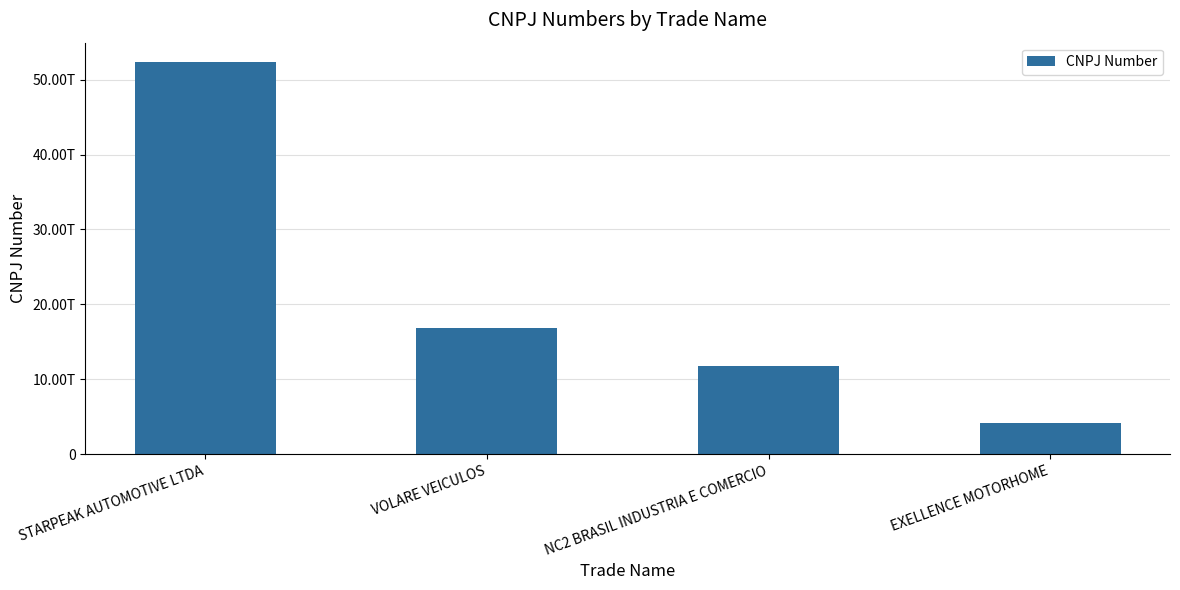

What position from the right is NC2 BRASIL INDUSTRIA E COMERCIO?

2